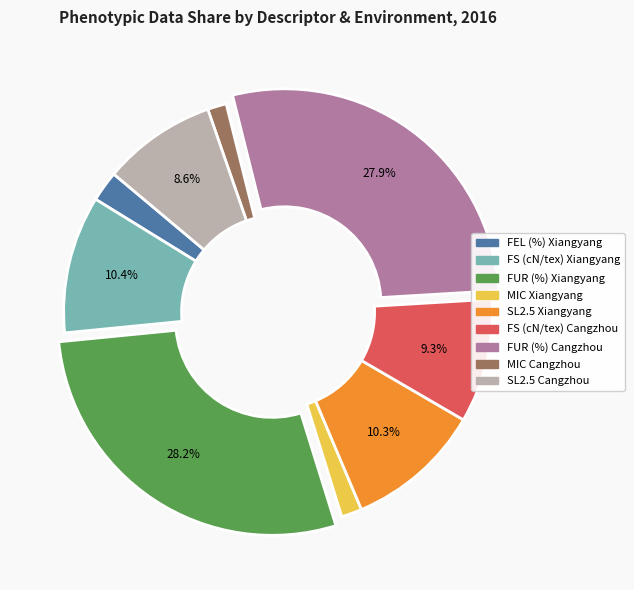

Is the sum of MIC Cangzhou and FEL (%) Xiangyang greater than half?

No